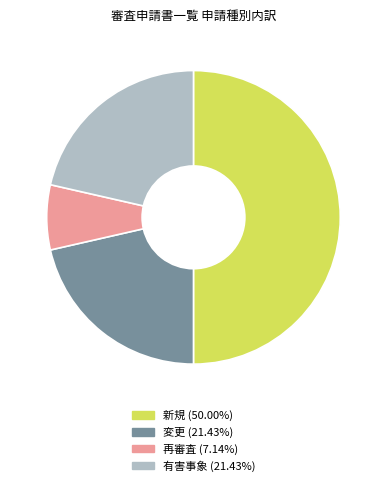

Is 有害事象 the majority of the pie?

No